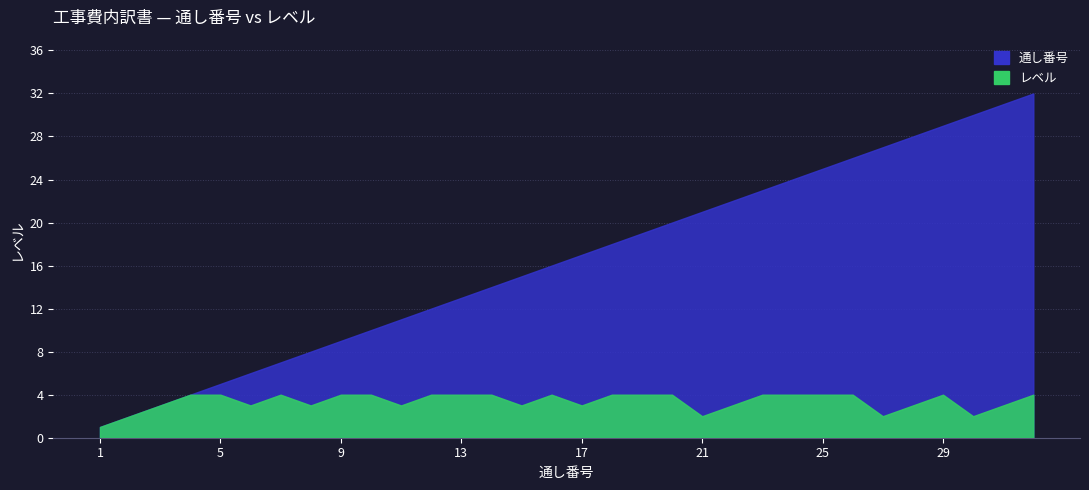

Rank the series by their maximum value, from highest to lowest.

通し番号, レベル